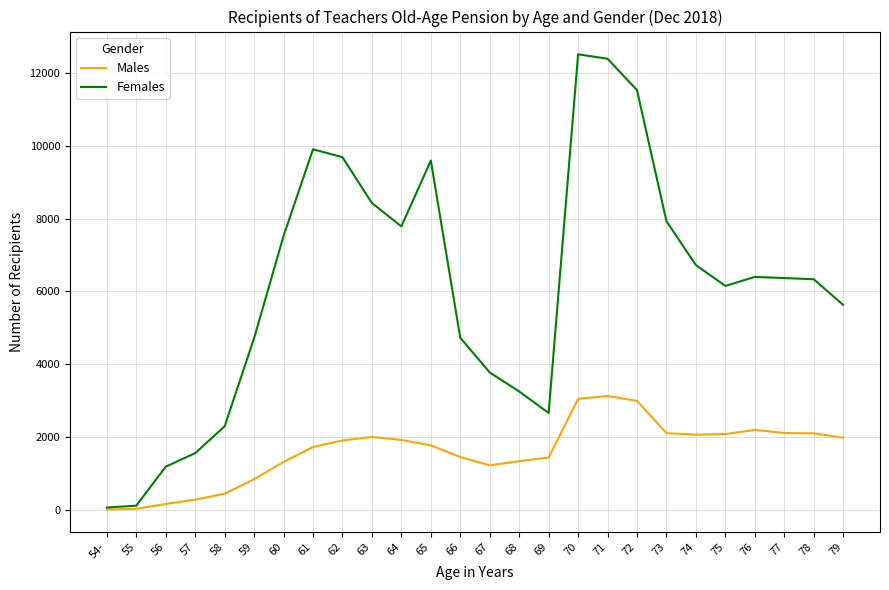

Which label corresponds to the largest value in the chart?

70